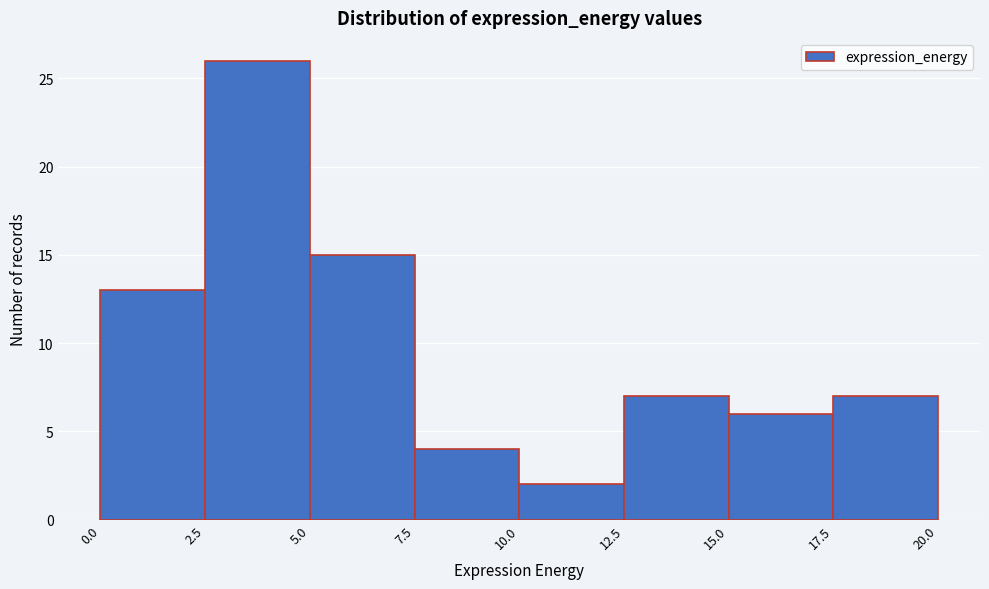

What is the height of the bar covering 7.5 to 10.0 on the x-axis? The values are not printed on the chart, so give them approximately, as read against the axis.

4